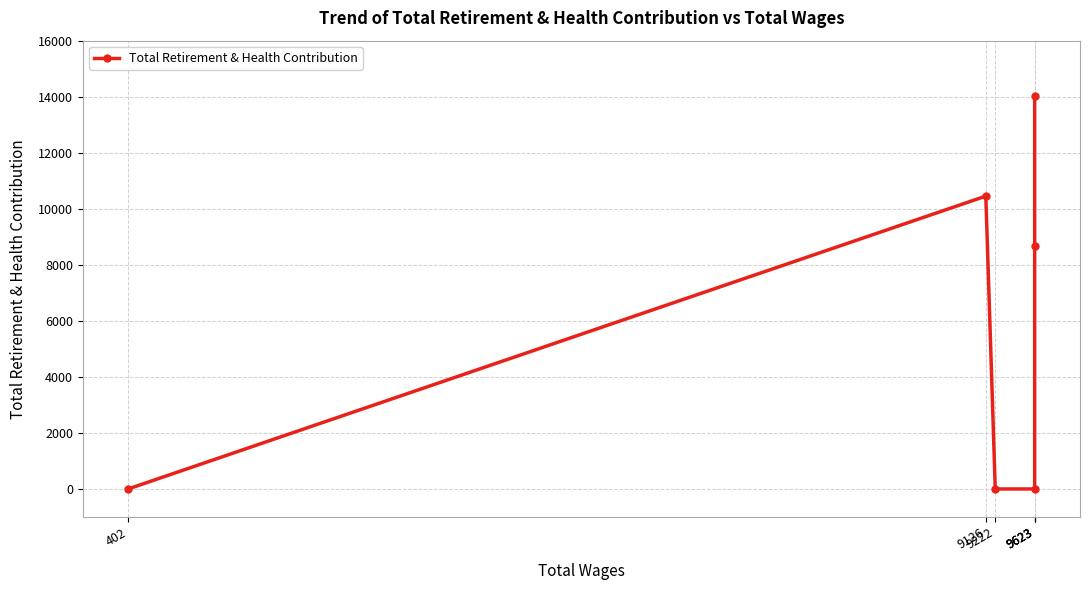

Where is the first local maximum?

9126